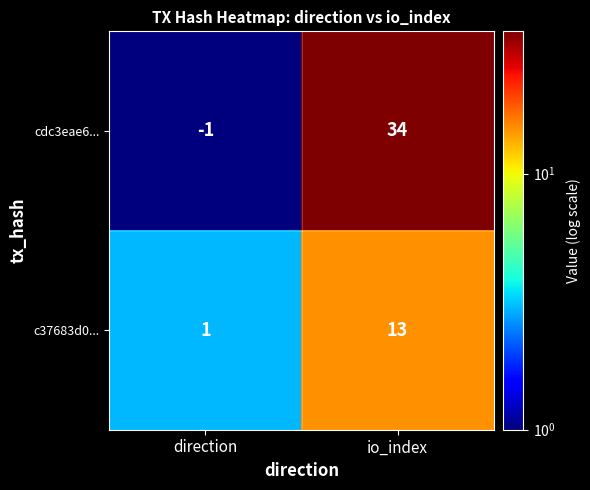

Read the cdc3eae6... value at io_index.

34